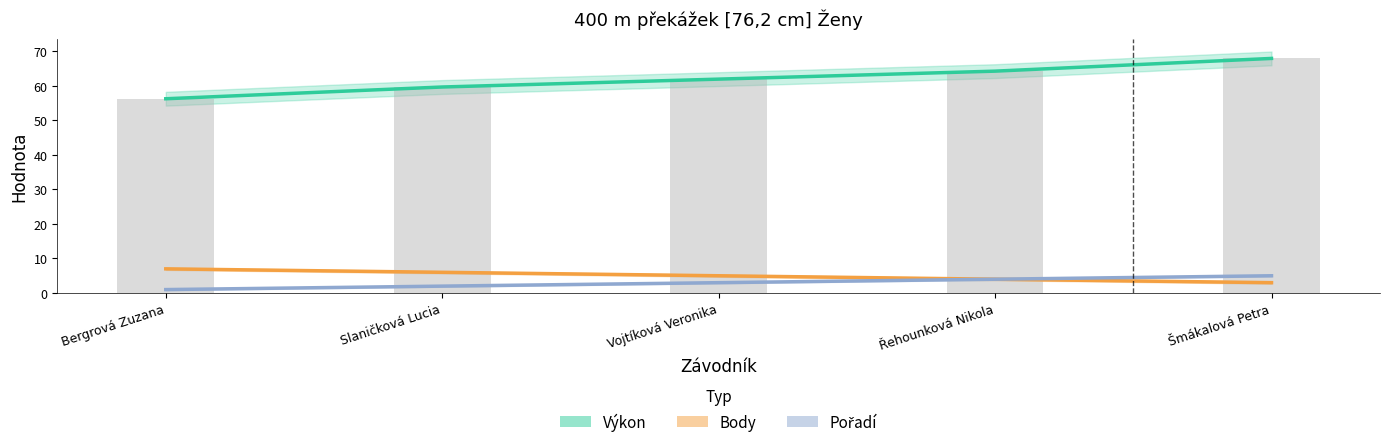

Read the Body value at Řehounková Nikola.

4.0